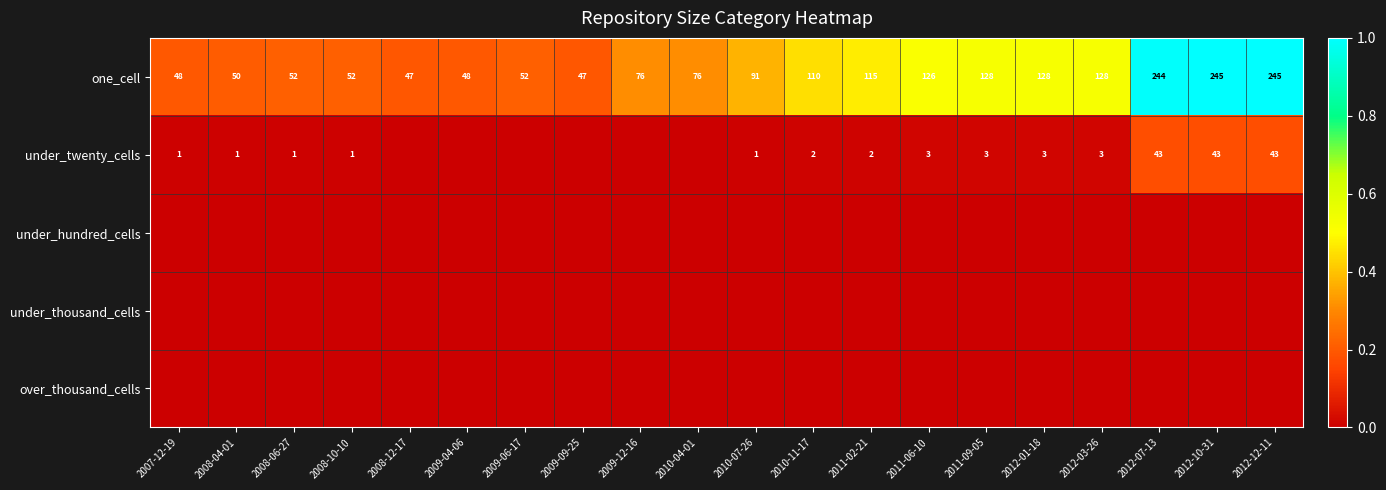

Is the value of one_cell at 2012-01-18 greater than the value of under_twenty_cells at 2012-12-11?

Yes